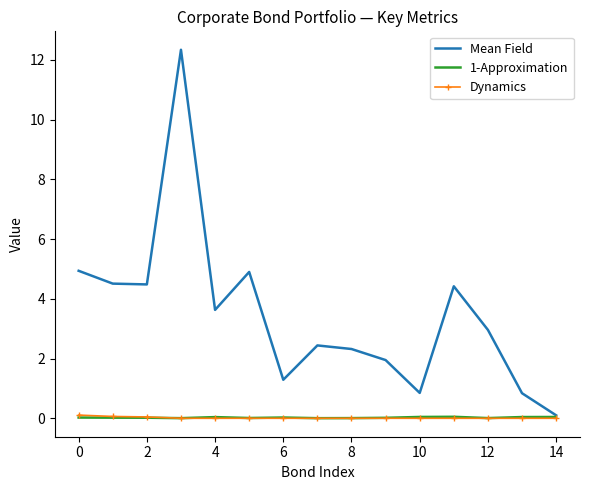

Which series has the widest spread of values?

Mean Field